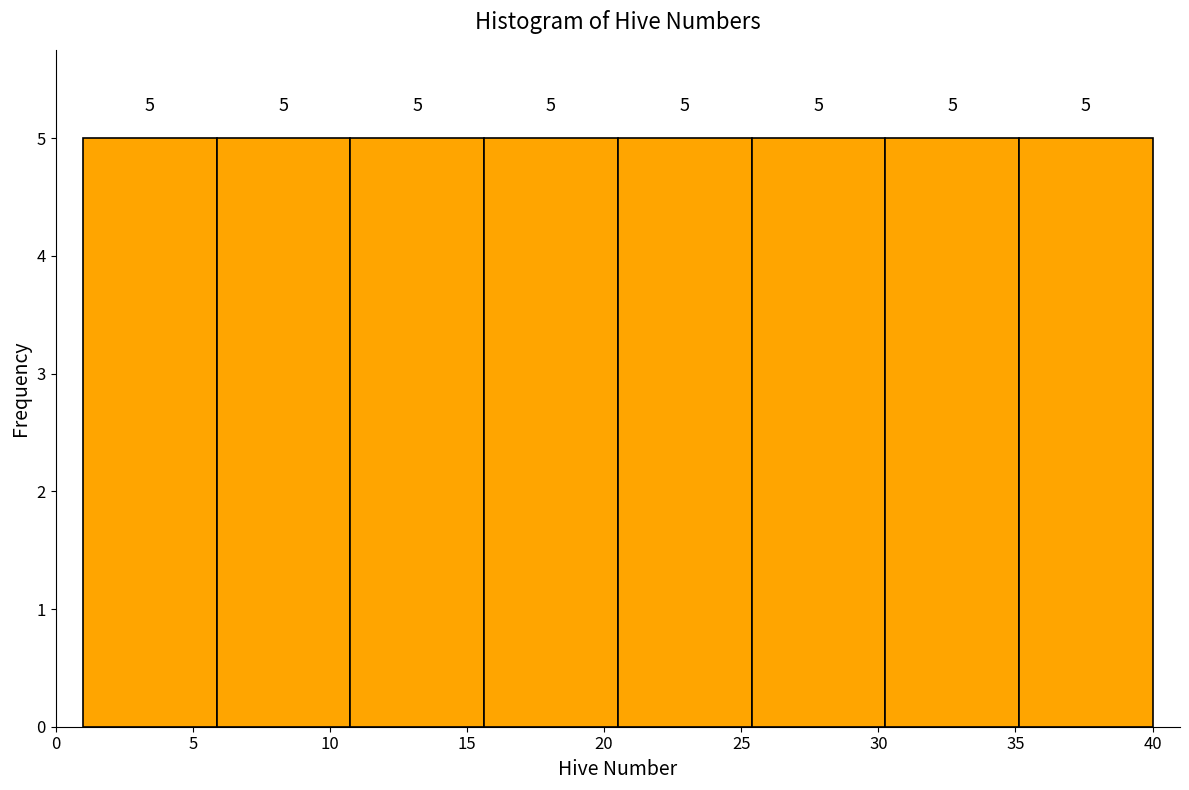

Reading left to right, list every bar in this chart as the range it spans on the x-axis followed by its height. The bar edges are not printed on the chart, so give them approximately, as read against the axis.

1.0 to 6.0: 5
6.0 to 11.0: 5
11.0 to 15.5: 5
15.5 to 20.5: 5
20.5 to 25.5: 5
25.5 to 30.5: 5
30.5 to 35.0: 5
35.0 to 40.0: 5